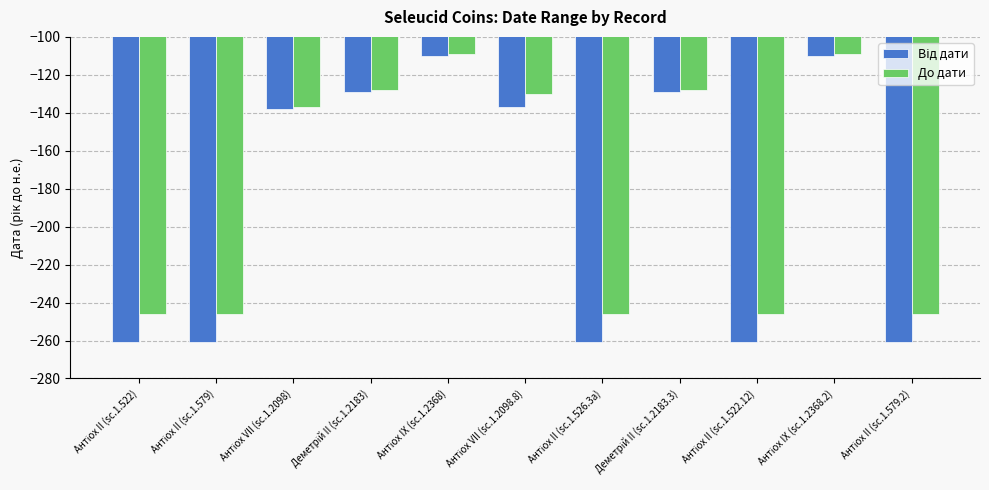

Which series has the largest total across all categories?

До дати